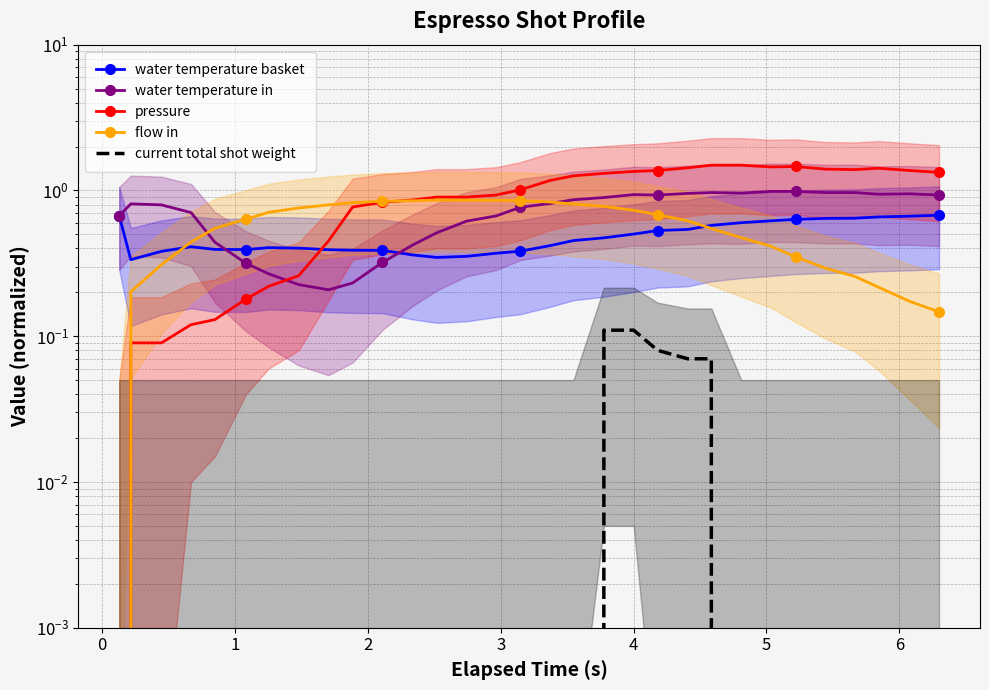

Is it true that water temperature basket equals 1.0 at 28?

False